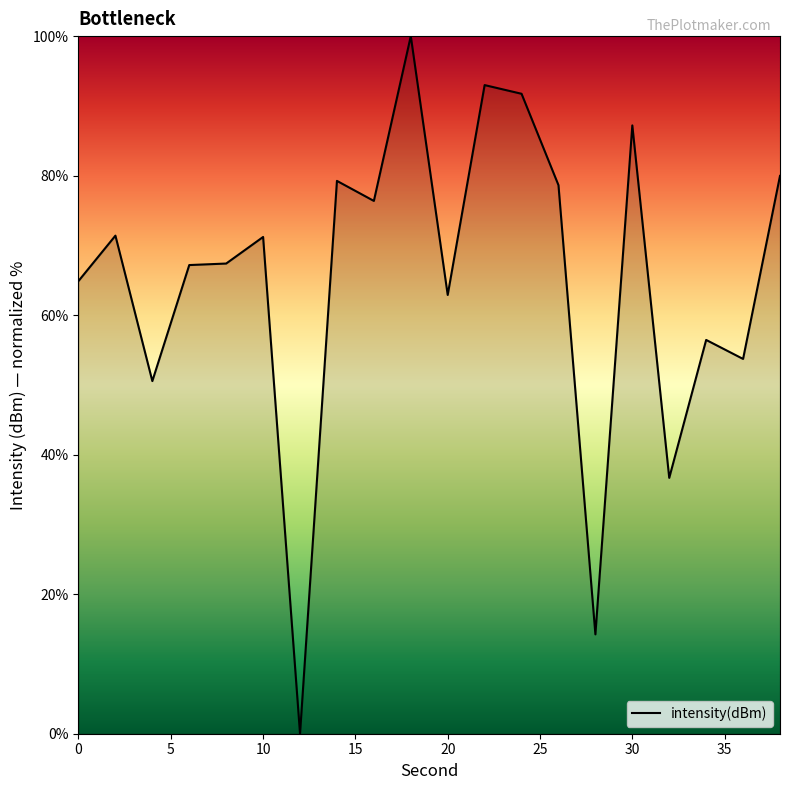

What is the maximum value shown in the chart?

100.0